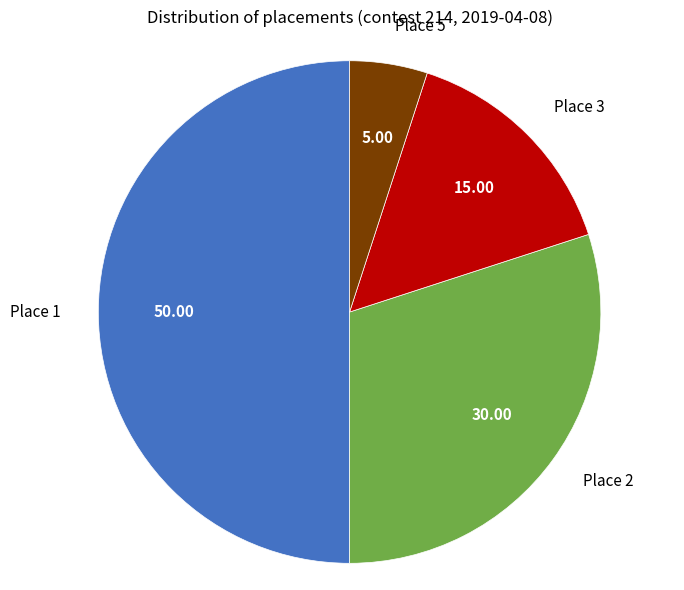

What is the majority slice?

Place 1